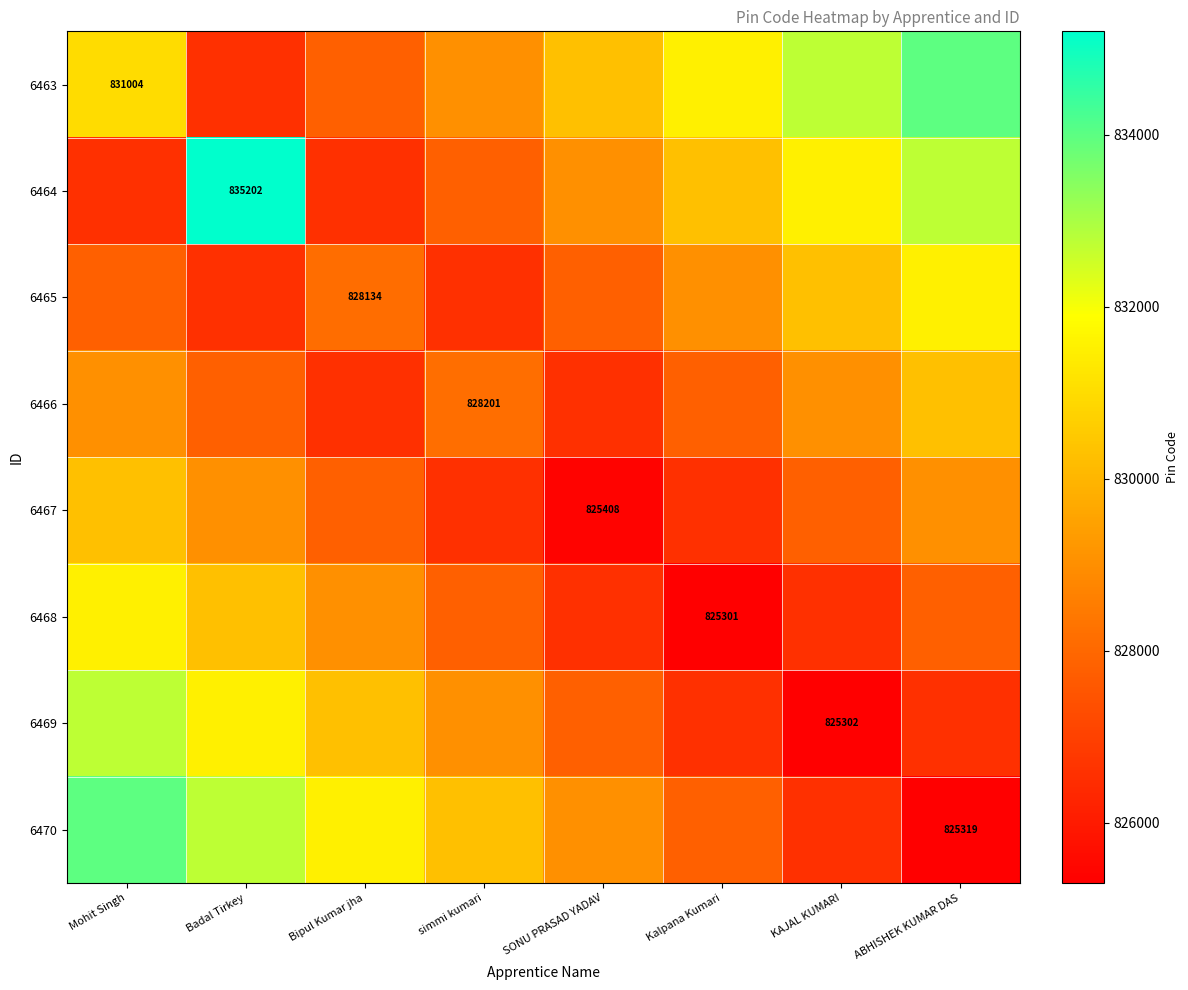

At KAJAL KUMARI, list the series in order from smallest to largest.

6469, 6468, 6470, 6467, 6466, 6465, 6464, 6463